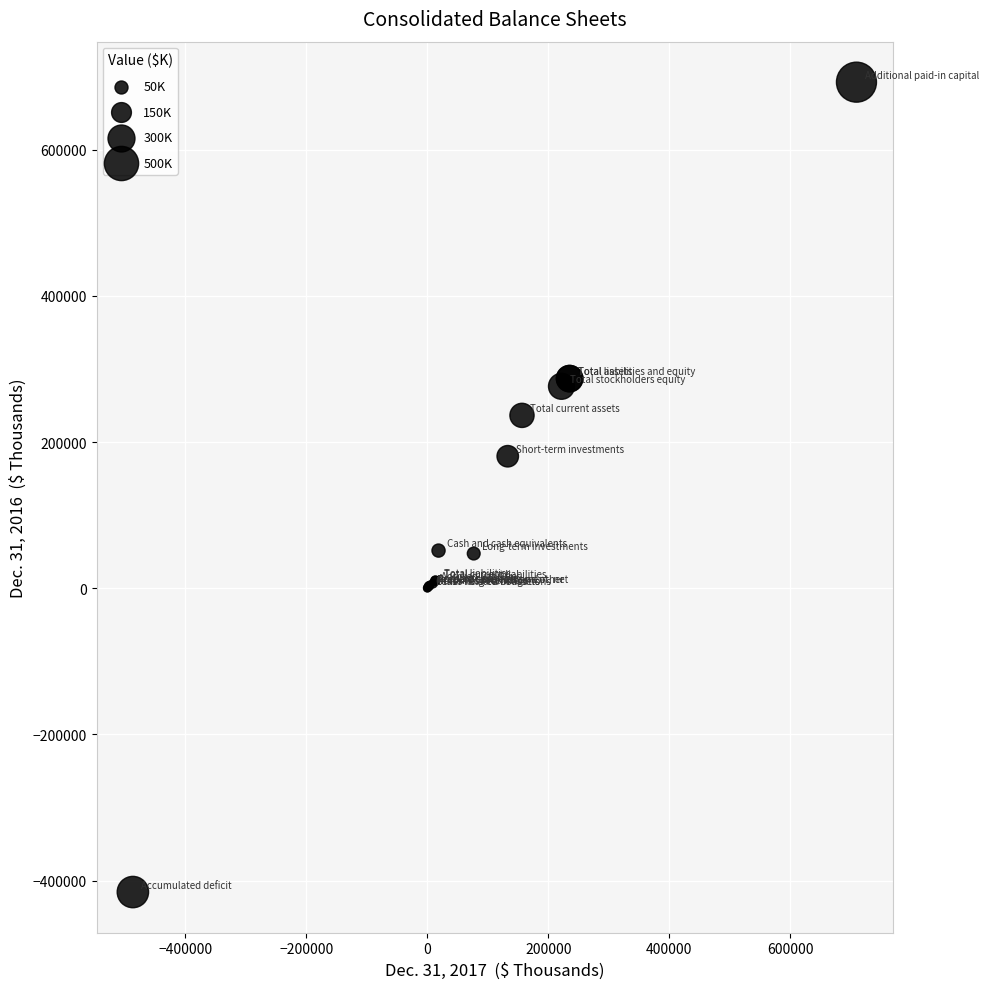

What Y value in the scatter plot is closest to 138309?

180558